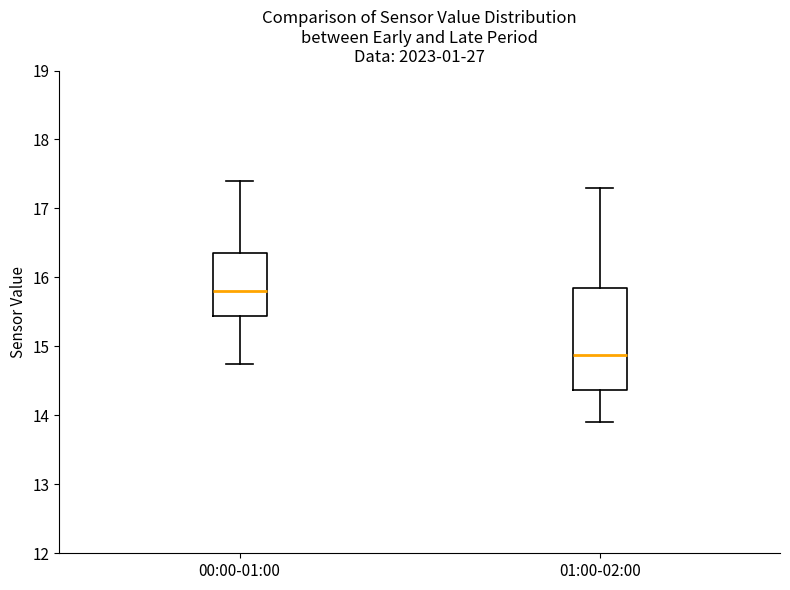

Reading left to right, read every box against the y-axis: the position of its median line, the range the box covers, and the ends of its whiskers. The values are not printed on the chart, so give them approximately, as read against the axis.

00:00-01:00: median 15.8, box 15.4 to 16.4, whiskers 14.8 to 17.4
01:00-02:00: median 14.9, box 14.4 to 15.9, whiskers 13.9 to 17.3